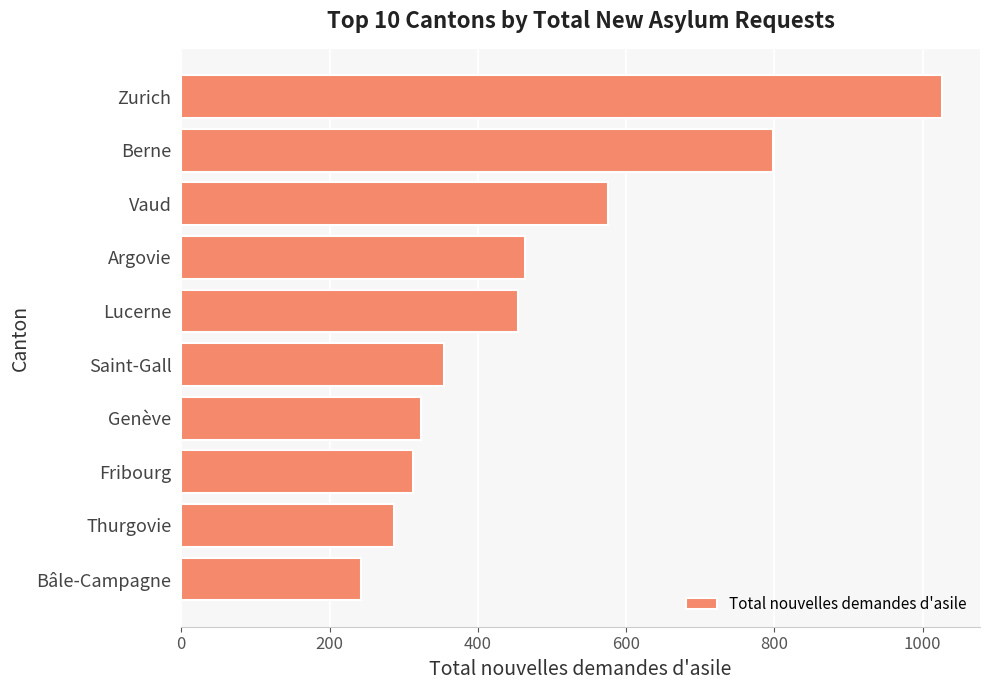

At which category does the chart reach its minimum across all series?

Bâle-Campagne